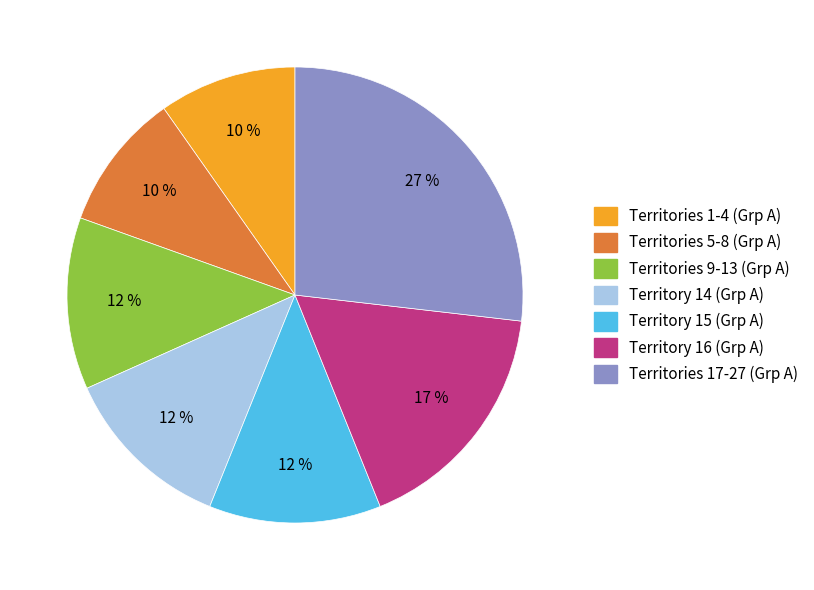

To the nearest percent, what is the average slice percentage?

14%